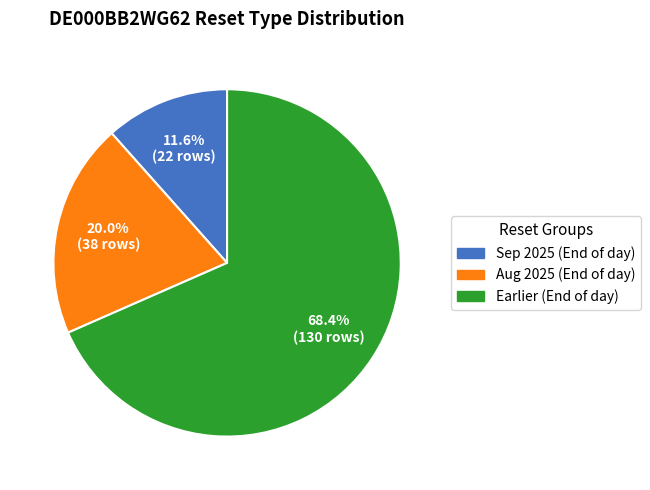

What is the majority slice?

Earlier (End of day)